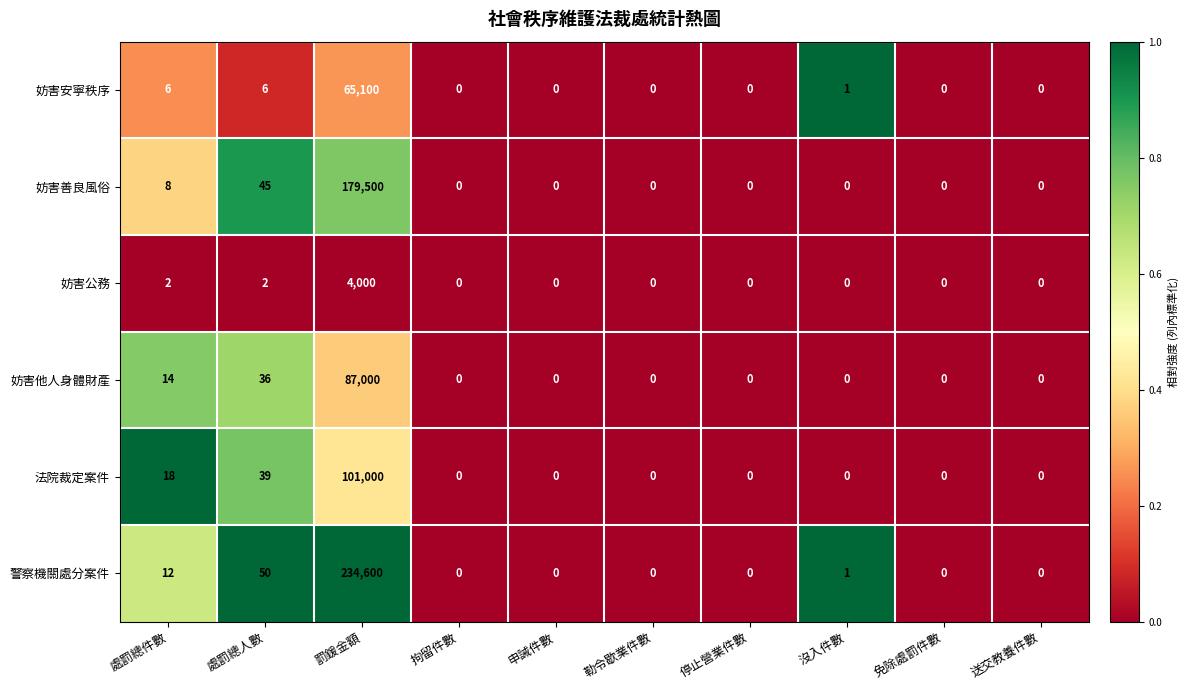

At which category is the sum across all series the highest?

罰鍰金額